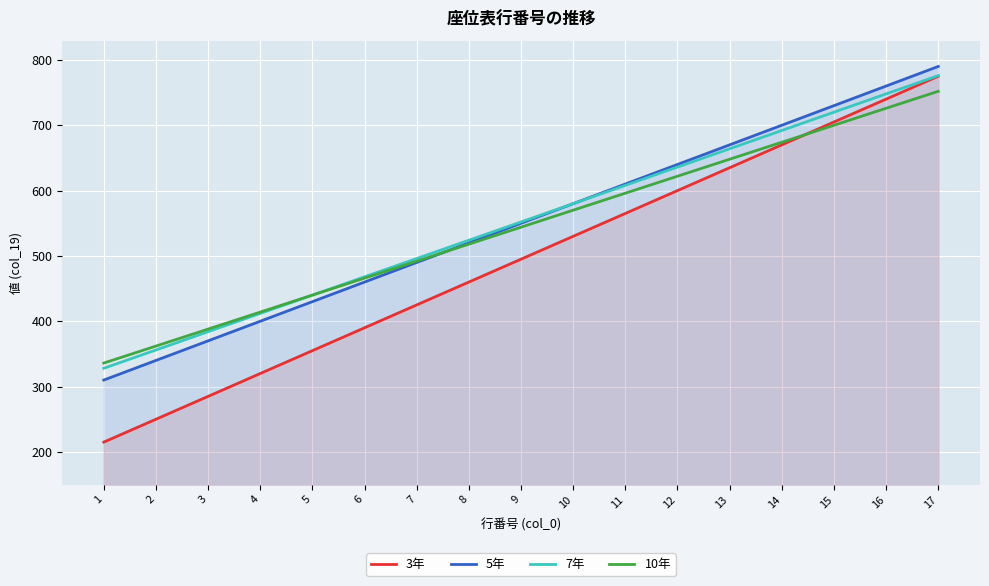

Which series has the widest spread of values?

3年